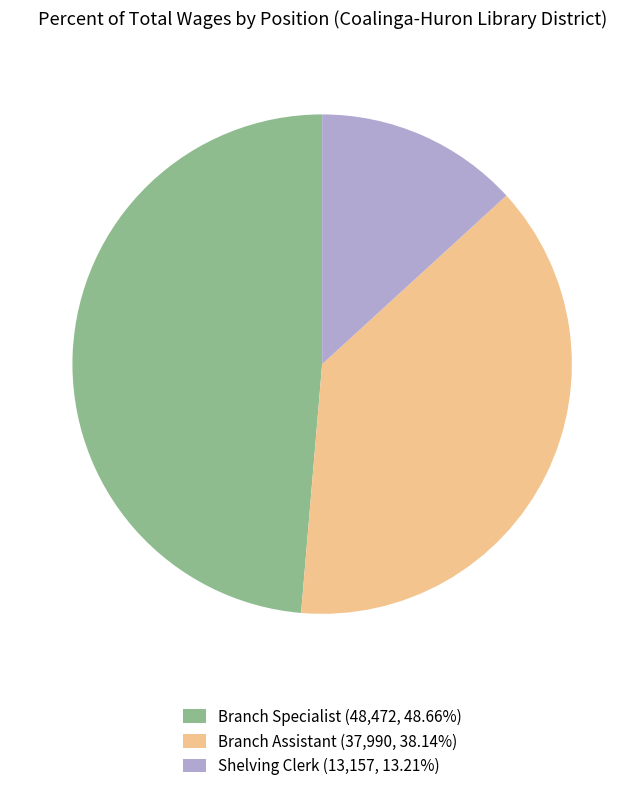

How many slices are in this pie chart?

3